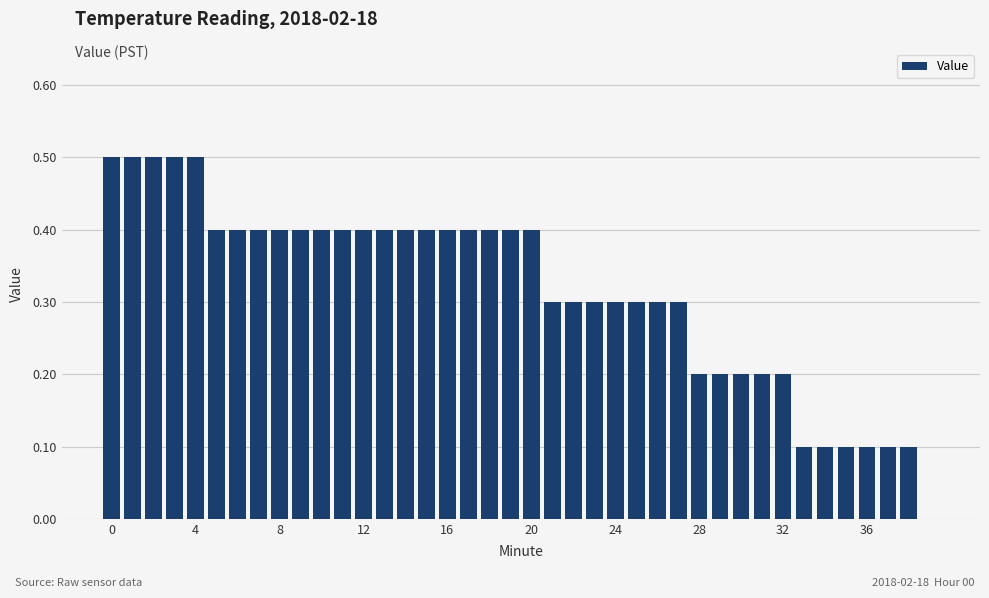

What is the maximum value shown in the chart?

0.5